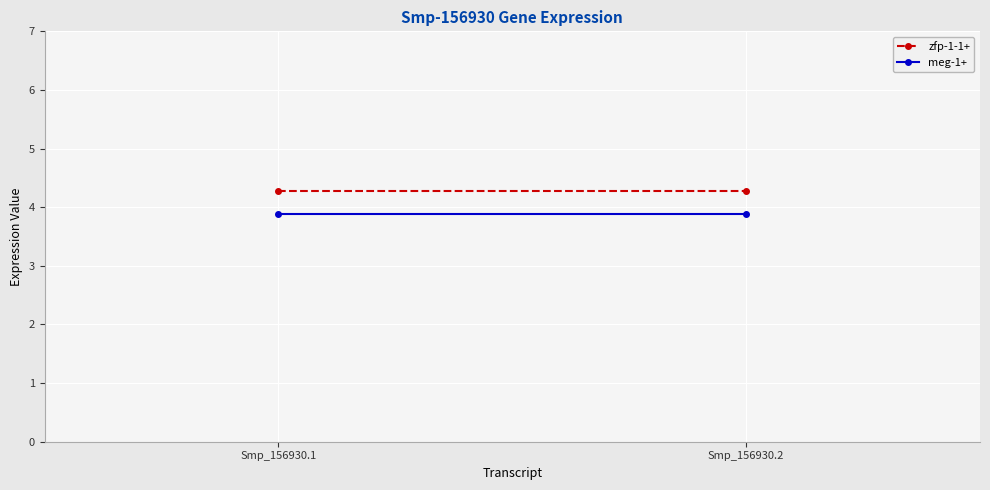

What value does the zfp-1-1+ series have at Smp_156930.2?

4.3